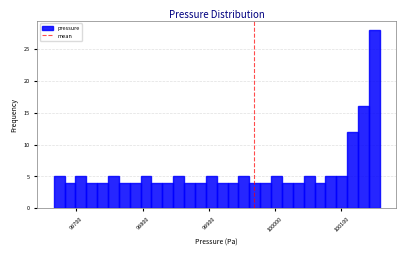

Around what value on the x-axis is the tallest bar? Give the approximate position of its centre, as read against the axis.

100150